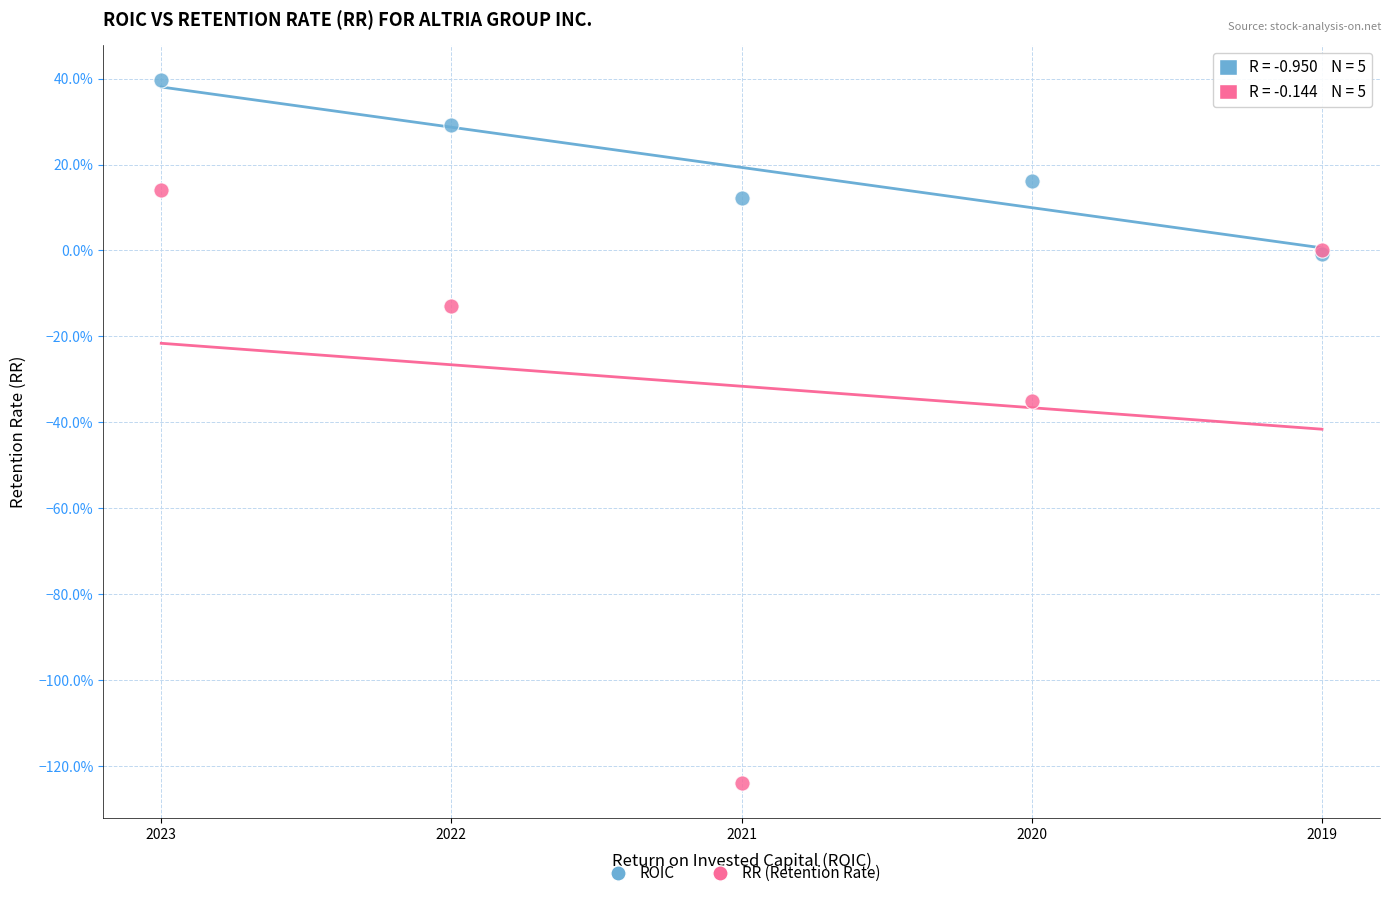

Which series contains the highest Y value?

ROIC